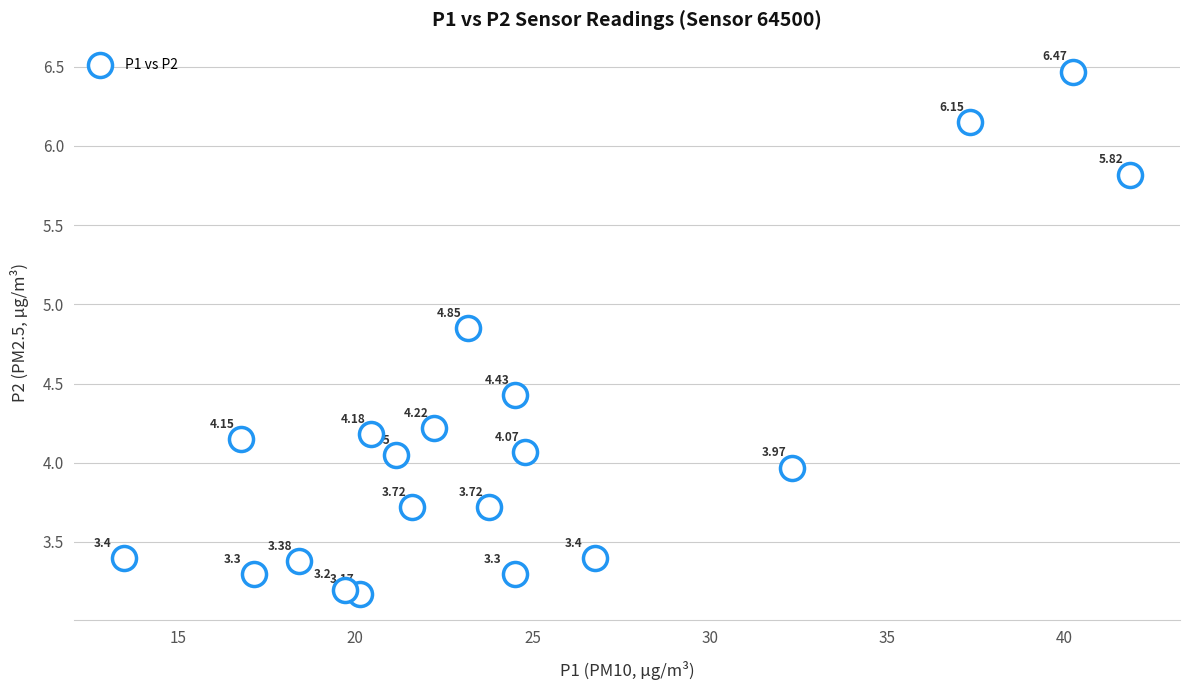

What is the range of X values (max minus min)?

28.4